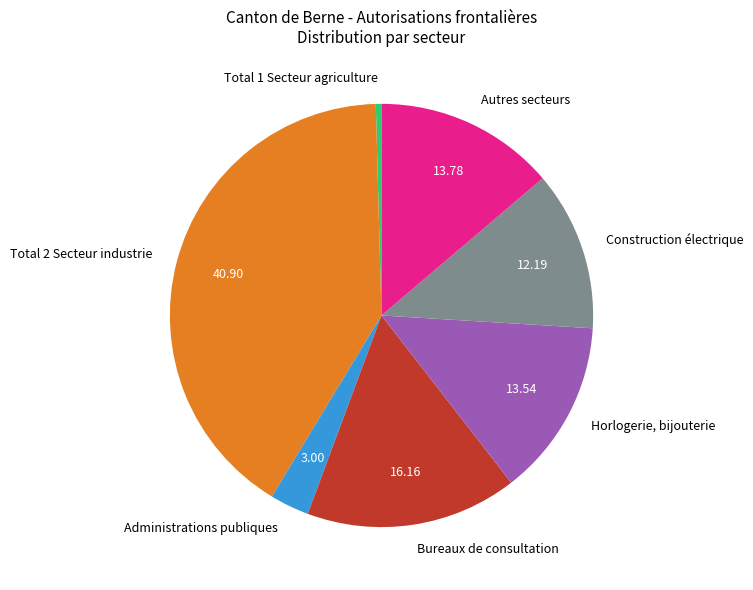

Do Total 2 Secteur industrie and Administrations publiques together represent more than half of the pie?

No